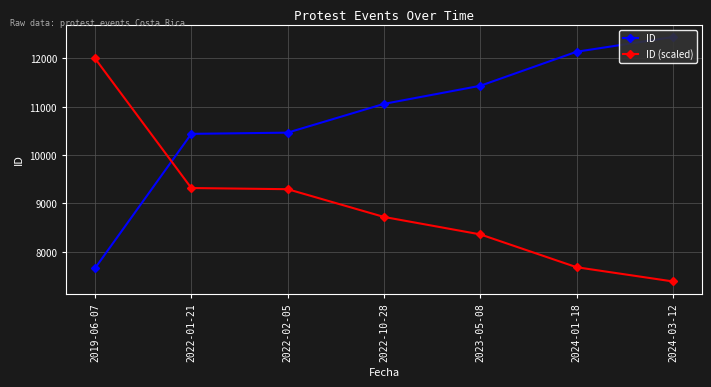

Is the value of ID at 2019-06-07 greater than the value of ID (scaled) at 2019-06-07?

No